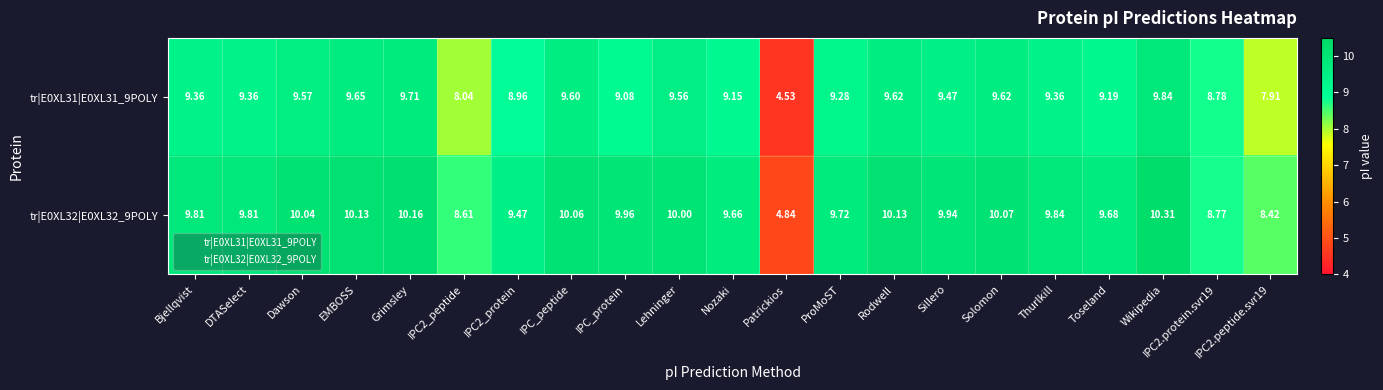

Where does the tr|E0XL32|E0XL32_9POLY series first go above 9?

Bjellqvist